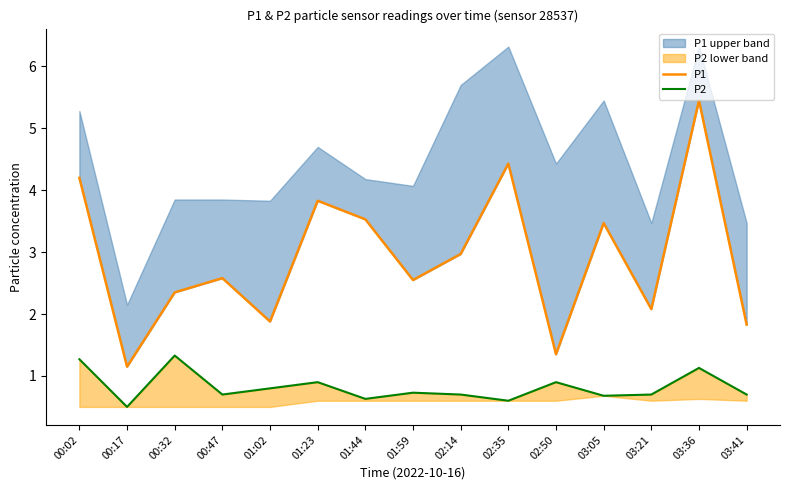

The value of P1 at 02:14 is 1.1. True or false?

False